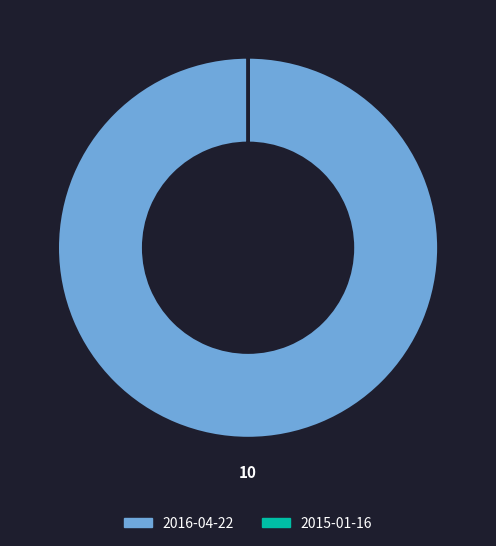

Is there a majority slice in this chart?

Yes